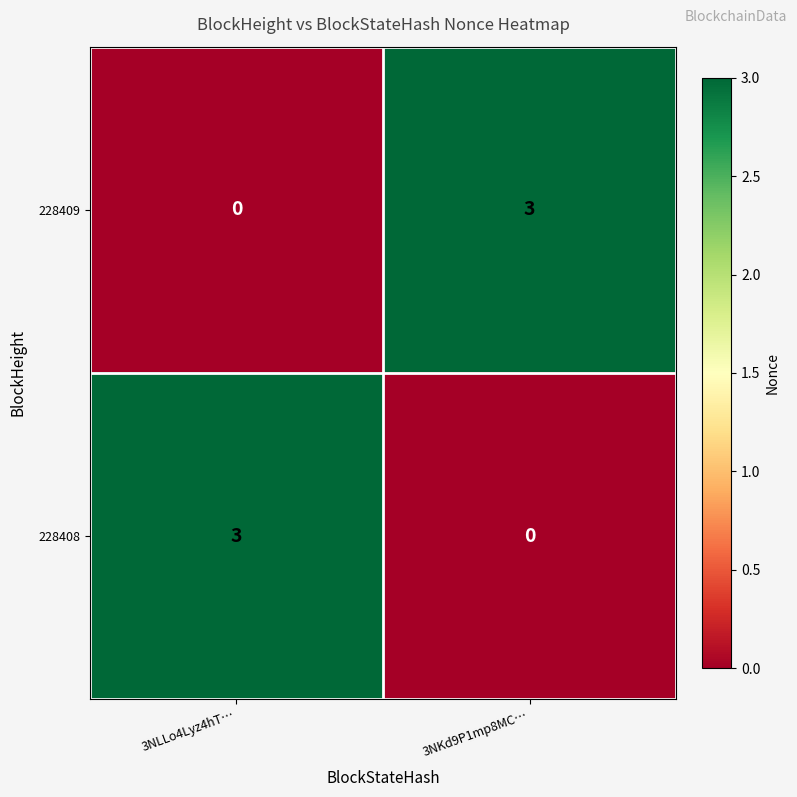

Read the 228408 value at 3NLLo4Lyz4hT….

3